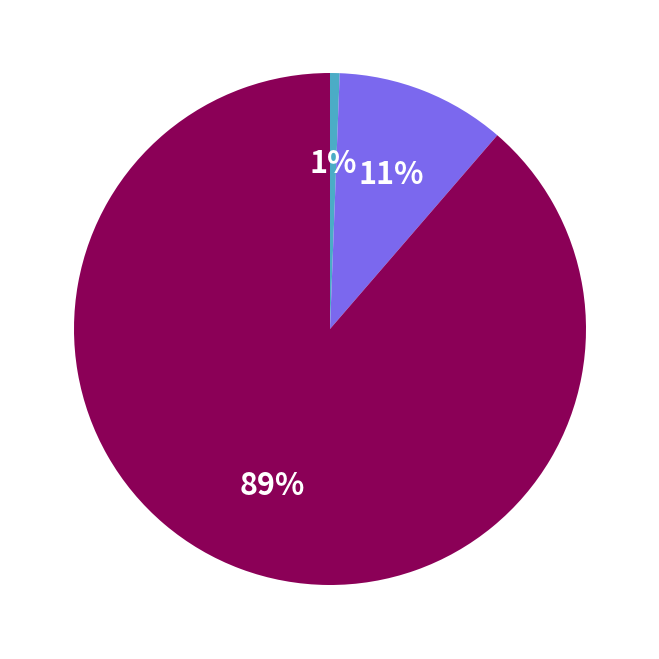

Is there any slice that represents more than half of the pie?

Yes